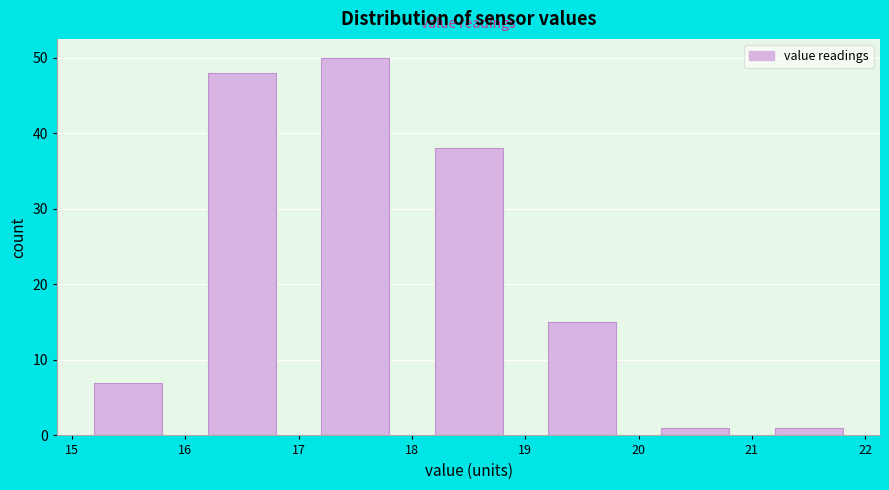

Reading left to right, transcribe this chart: for each bar, give the range it covers on the x-axis and its height. The values are not printed on the chart, so give them approximately, as read against the axis.

15 to 16: 7
16 to 17: 48
17 to 18: 50
18 to 19: 38
19 to 20: 15
20 to 21: 1
21 to 22: 1